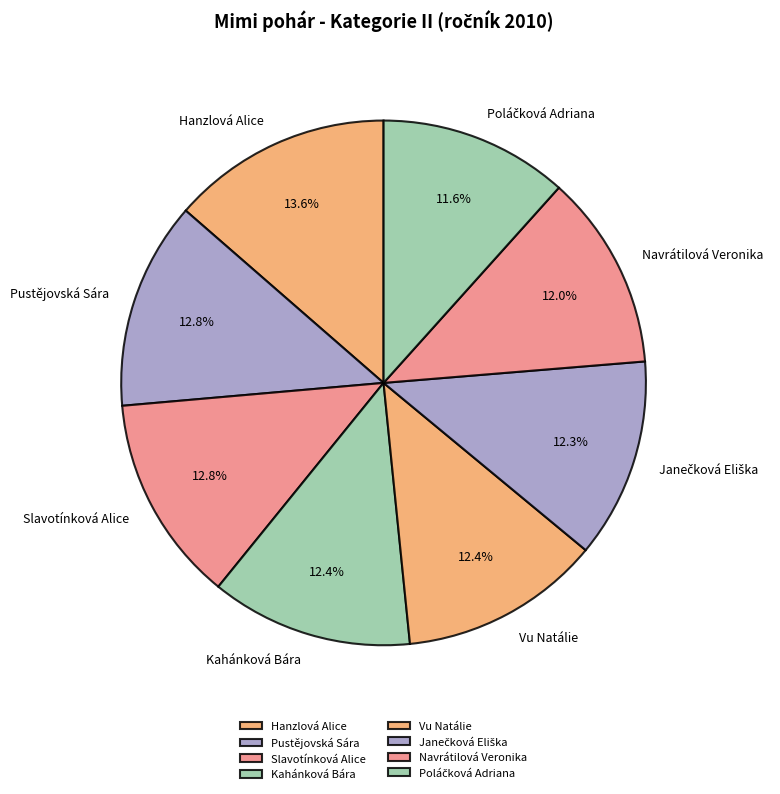

What is the largest slice in the pie chart?

Hanzlová Alice